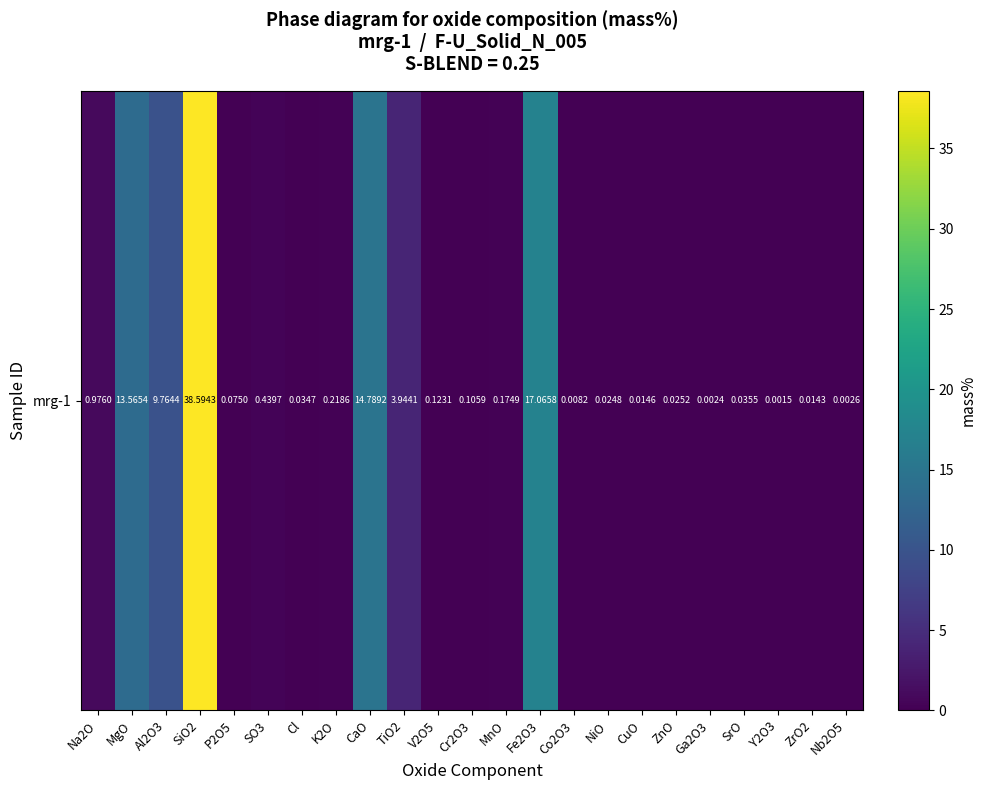

Reading right to left, transcribe all the data shown in this chart.

Nb2O5=0.0	ZrO2=0.0	Y2O3=0.0	SrO=0.0	Ga2O3=0.0	ZnO=0.0	CuO=0.0	NiO=0.0	Co2O3=0.0	Fe2O3=17.1	MnO=0.2	Cr2O3=0.1	V2O5=0.1	TiO2=3.9	CaO=14.8	K2O=0.2	Cl=0.0	SO3=0.4	P2O5=0.1	SiO2=38.6	Al2O3=9.8	MgO=13.6	Na2O=1.0